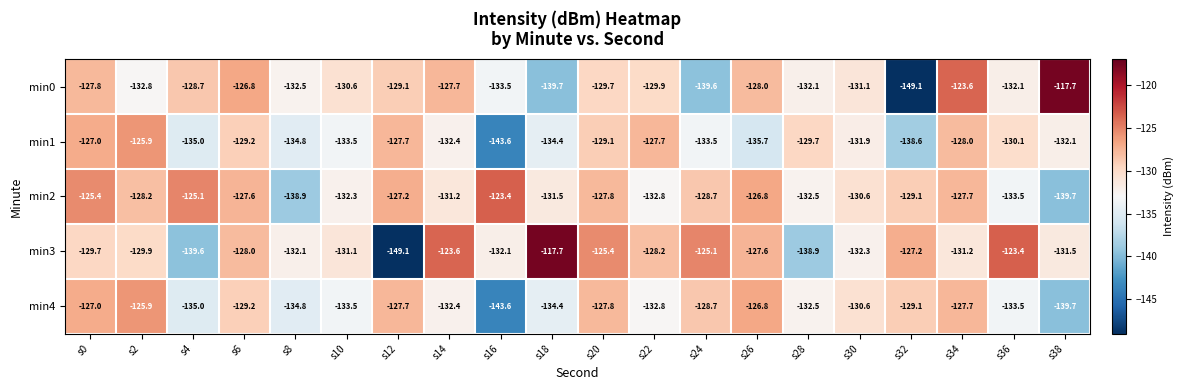

The value of min0 at s18 is -139.7. True or false?

True